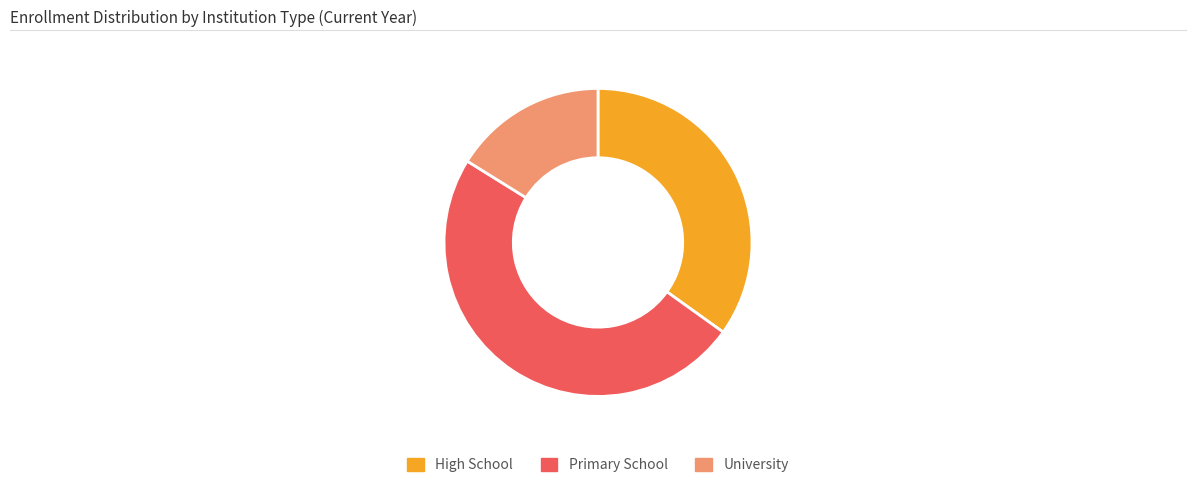

Count the number of slices in the pie.

3